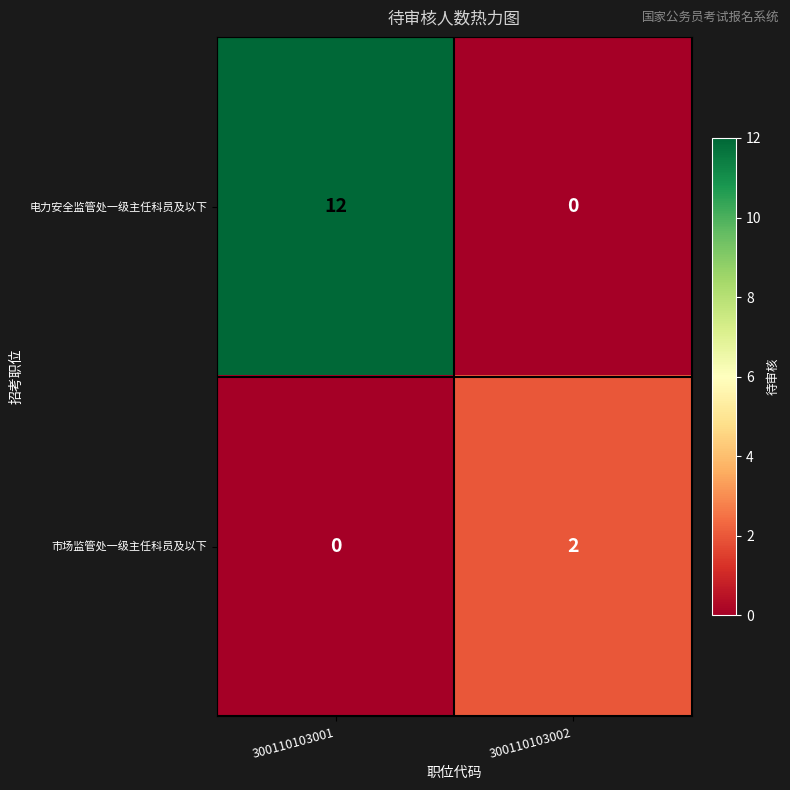

Rank the series at 300110103001 from lowest to highest value.

市场监管处一级主任科员及以下, 电力安全监管处一级主任科员及以下